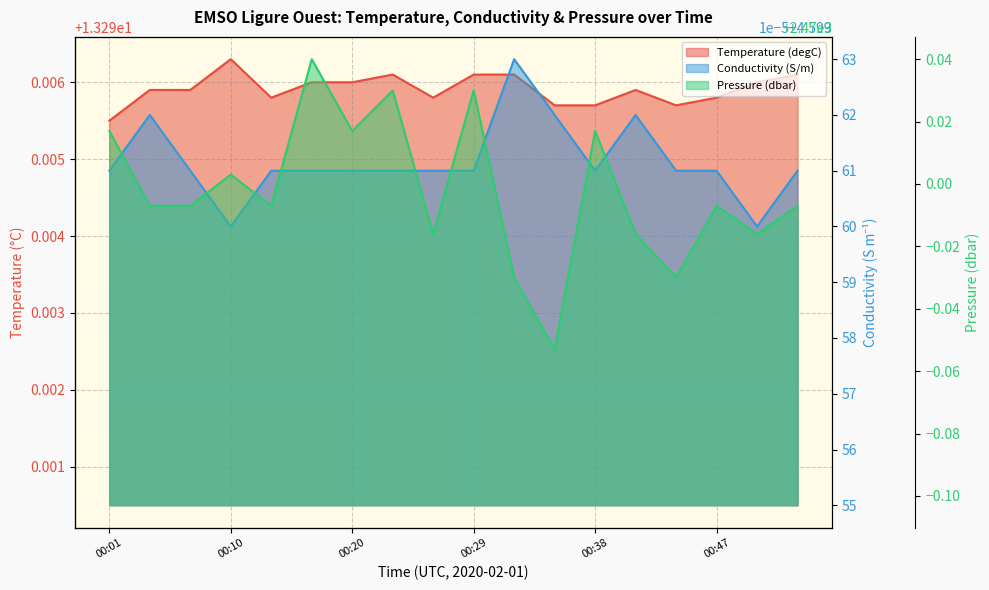

True or false: Conductivity (S/m) and Temperature (degC) cross at least once.

False